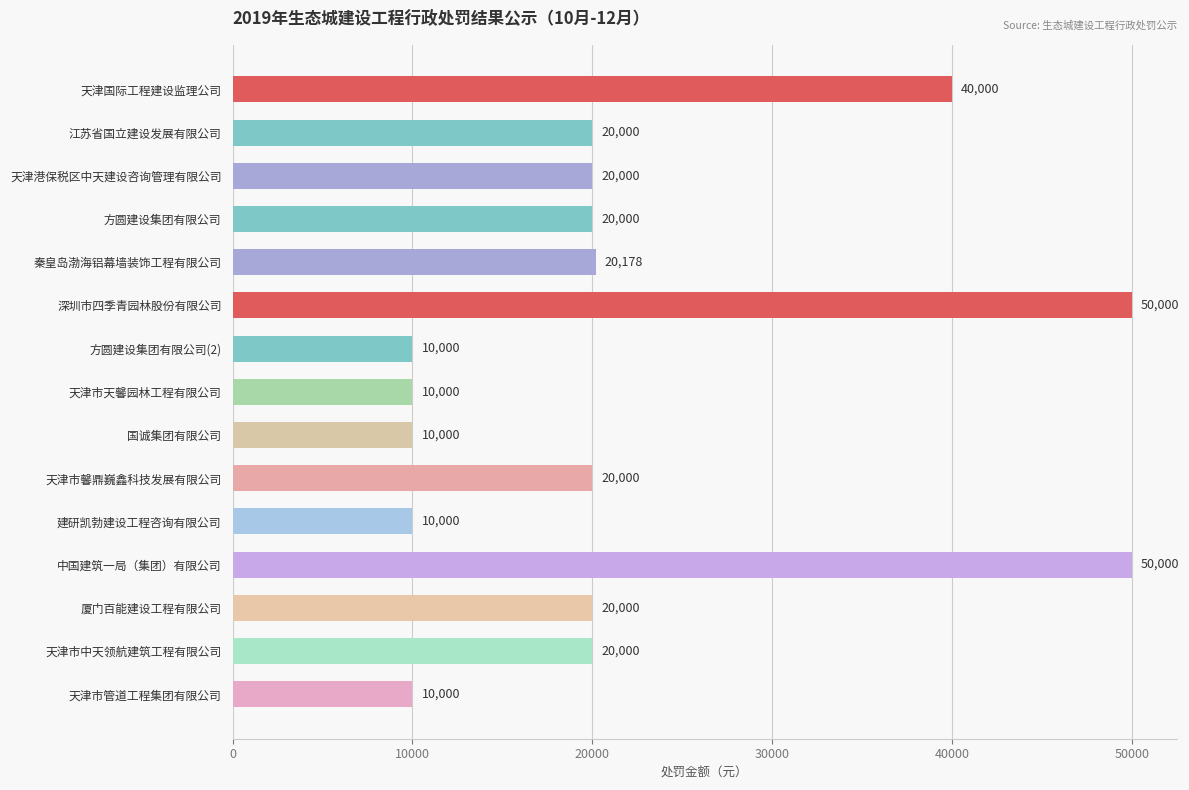

Are the bars grouped side by side (vs. stacked)?

No